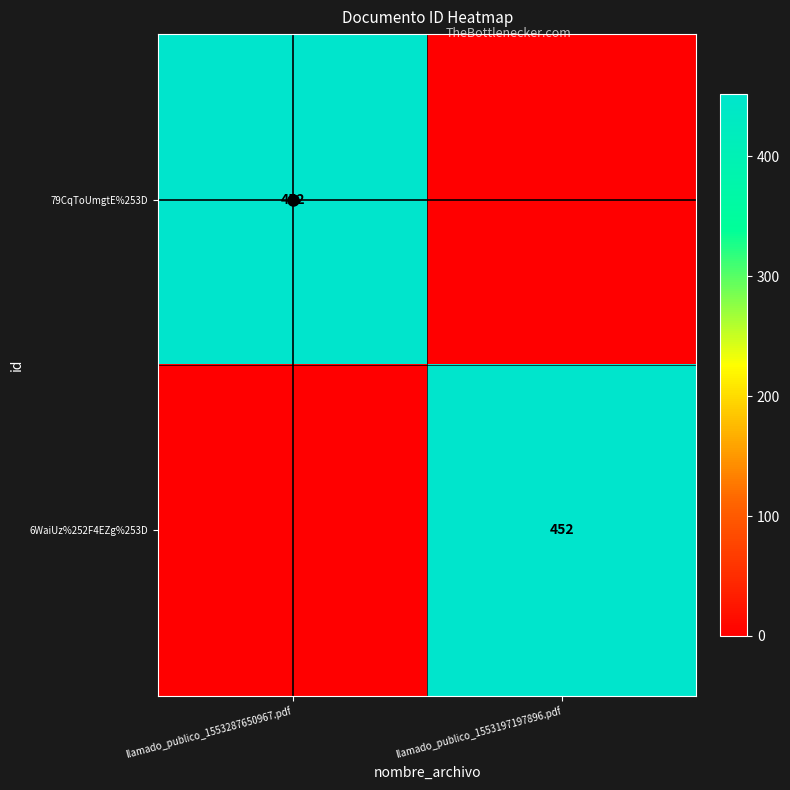

Is it true that 6WaiUz%252F4EZg%253D equals 452 at llamado_publico_1553197197896.pdf?

True